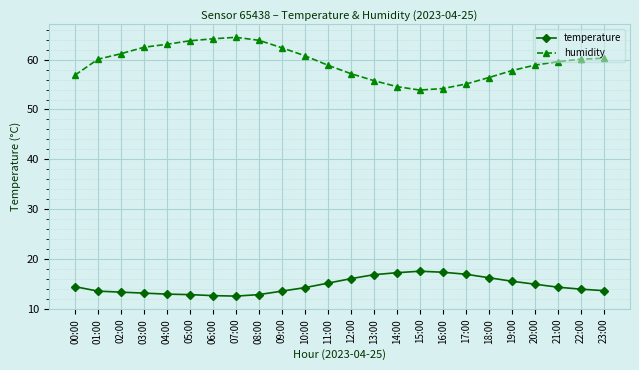

What is the label of the 19th point from the left?

18:00